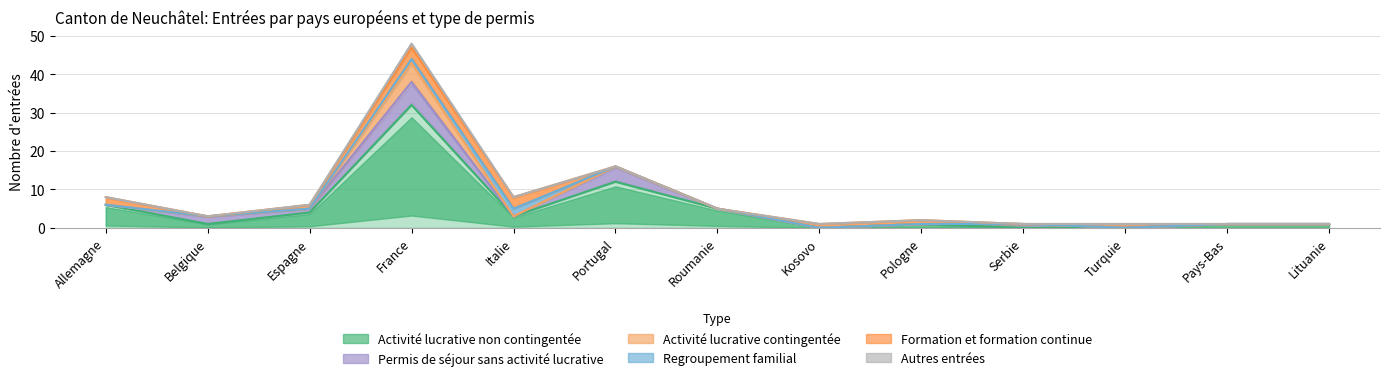

What is the difference between the maximum and minimum values in the Autres entrées series?

47